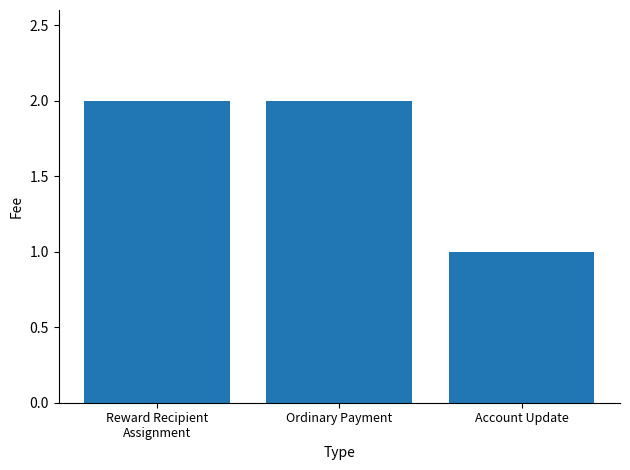

Between Account Update and Ordinary Payment, which is larger?

Ordinary Payment